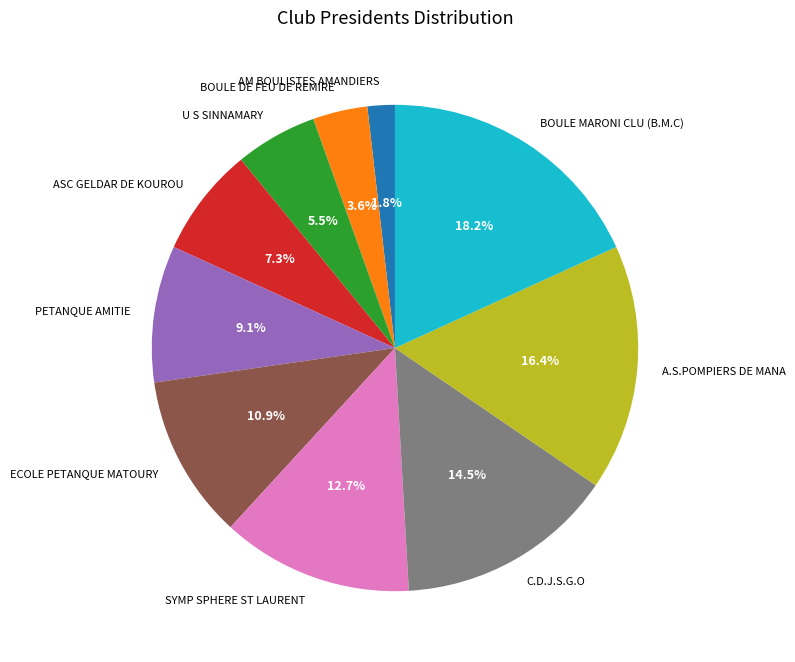

How much of the chart is everything except BOULE MARONI CLU (B.M.C)?

81.8%